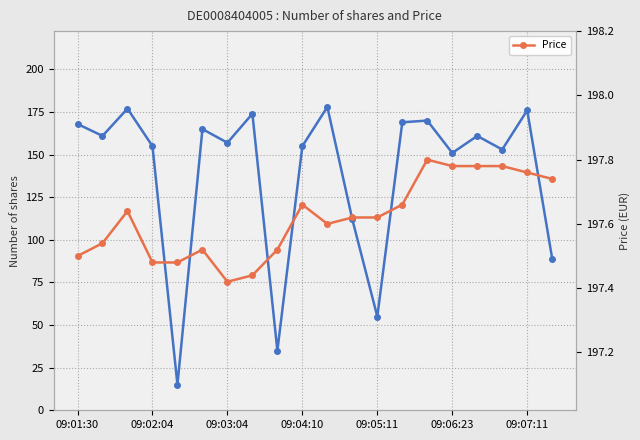

Is it true that # of shares equals 149.9 at 19?

False